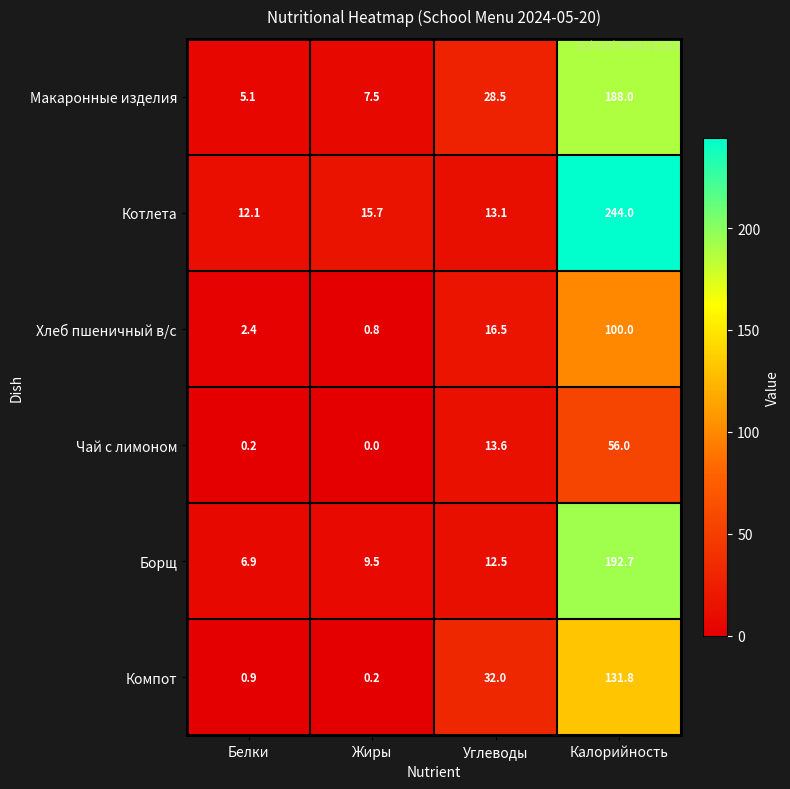

What is the difference between the second highest and minimum values in the Борщ series?

5.6